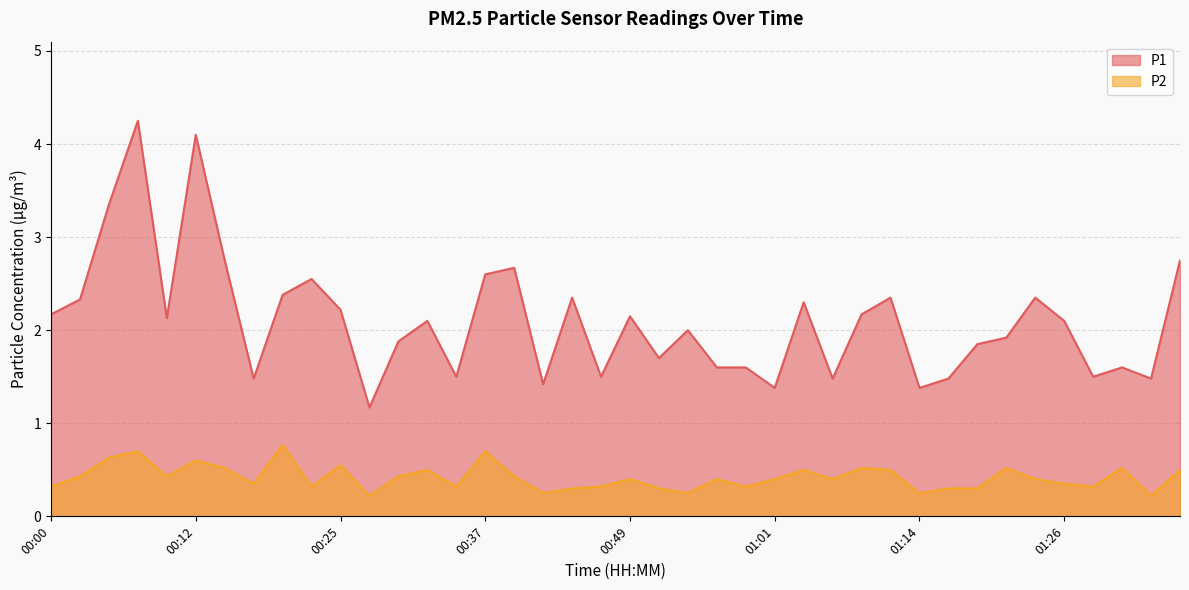

What are all the series names shown in the legend?

P1, P2